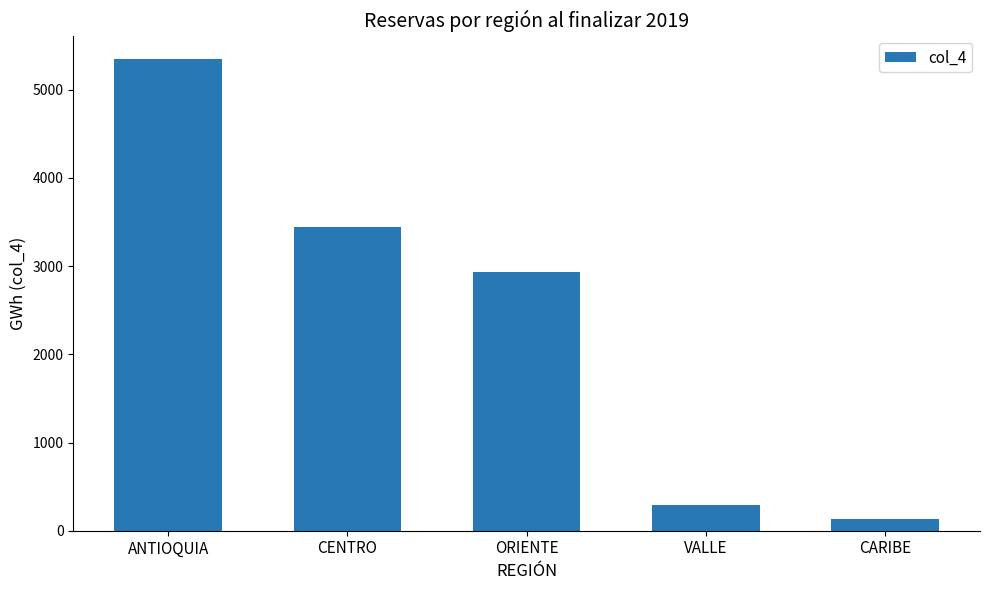

At which label is the value closest to 2742?

ORIENTE